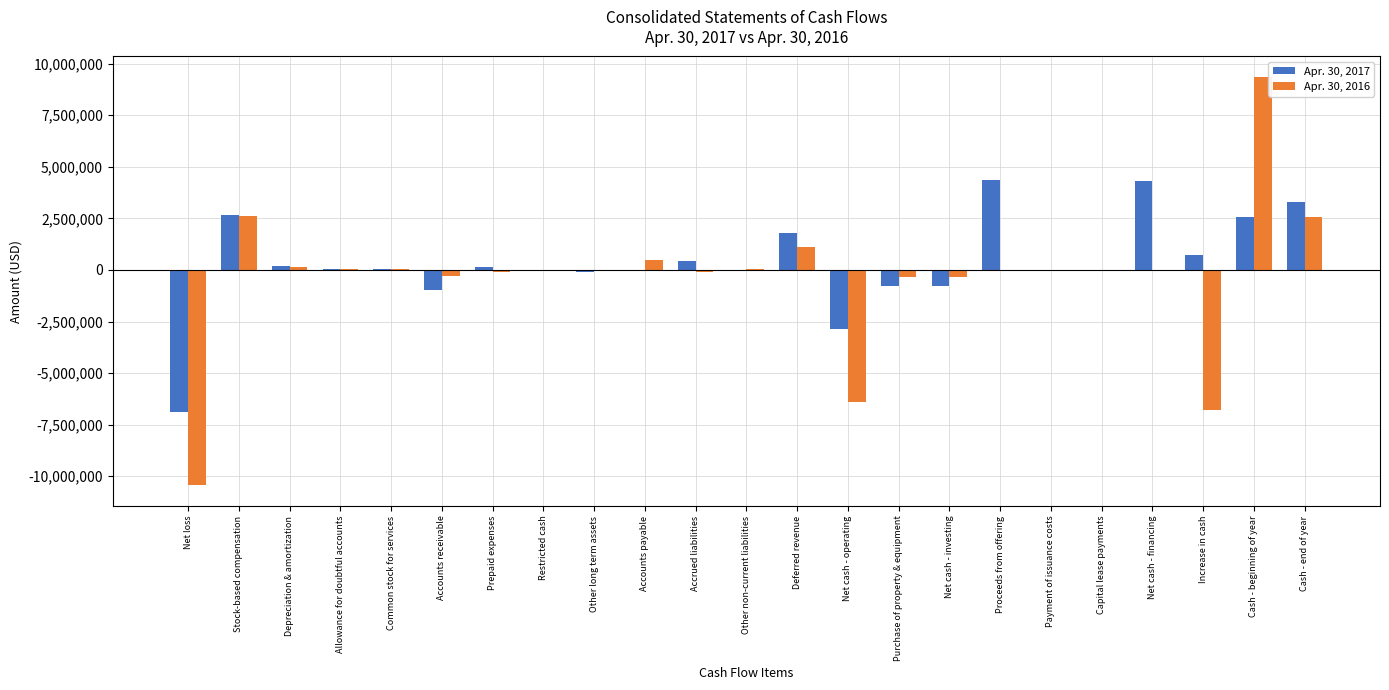

What value does the Apr. 30, 2017 series have at Allowance for doubtful accounts, to the nearest 10?

24000